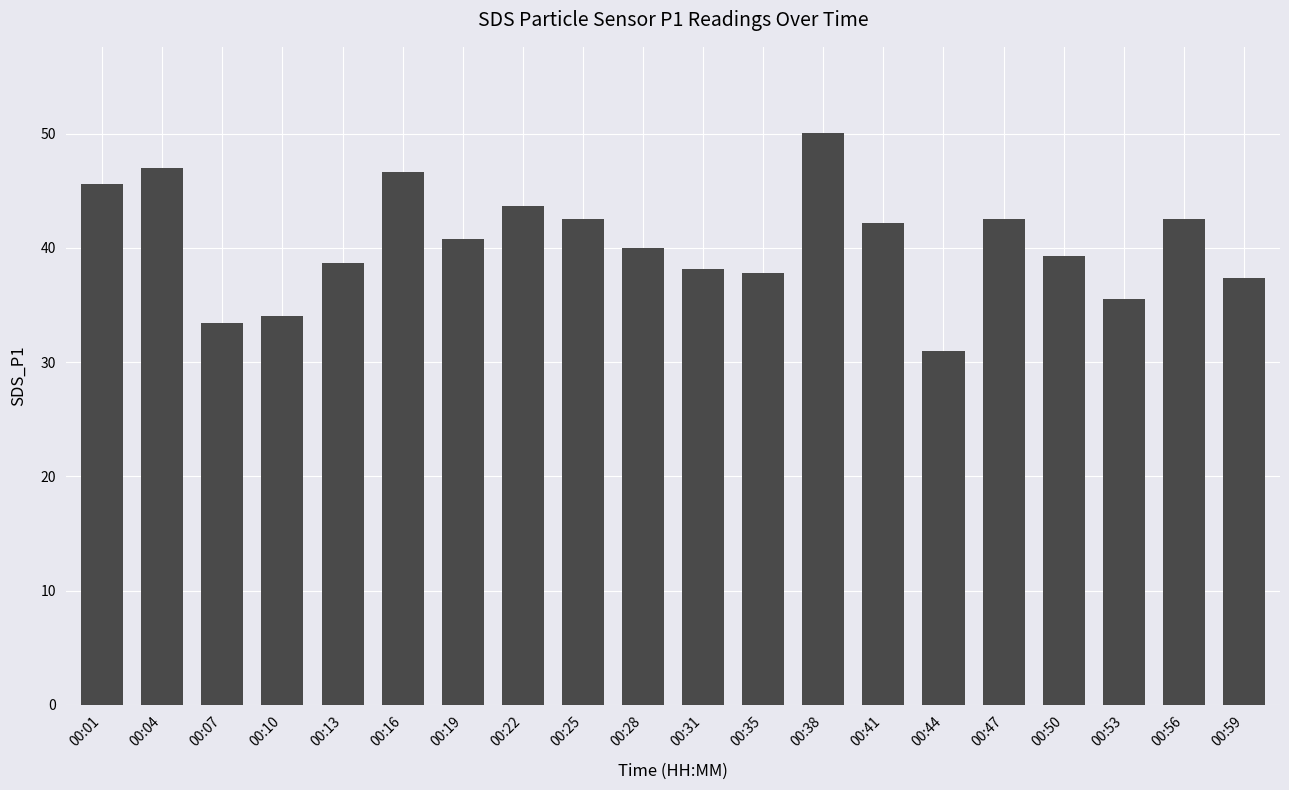

Which has a higher value, 00:53 or 00:07?

00:53